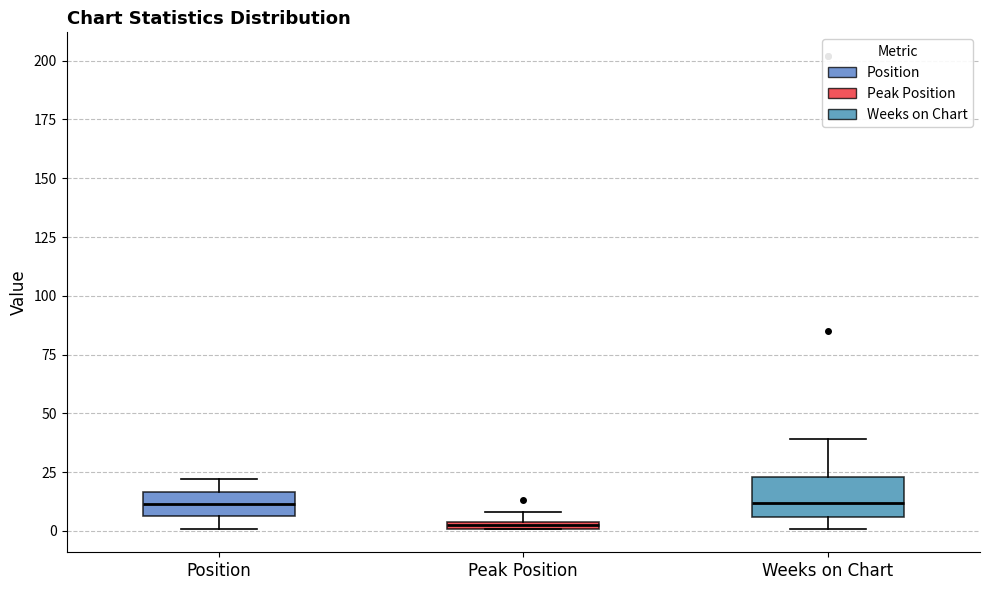

Comparing the boxes themselves (not the whiskers), which one is the tallest?

Weeks on Chart